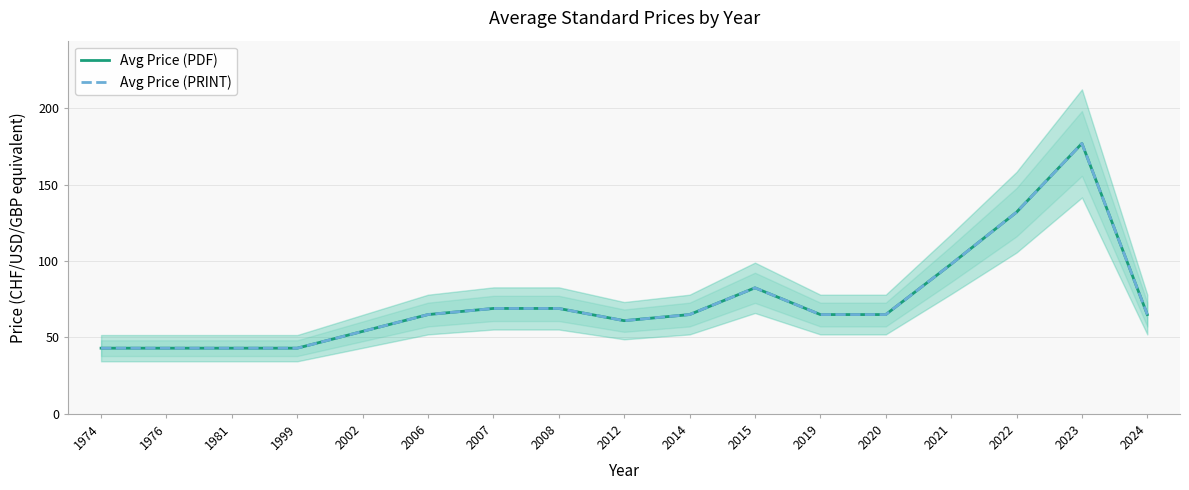

What is the value of the Avg Price (PDF) point at the 17th from the left?

65.0